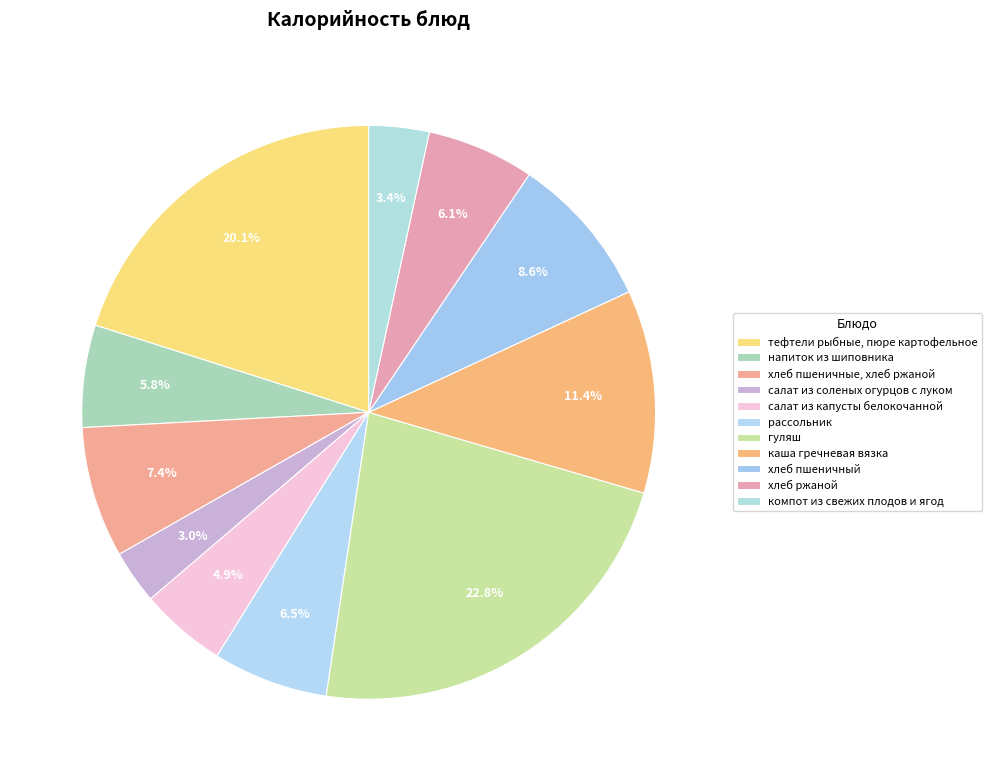

Between хлеб ржаной and компот из свежих плодов и ягод, which is larger?

хлеб ржаной